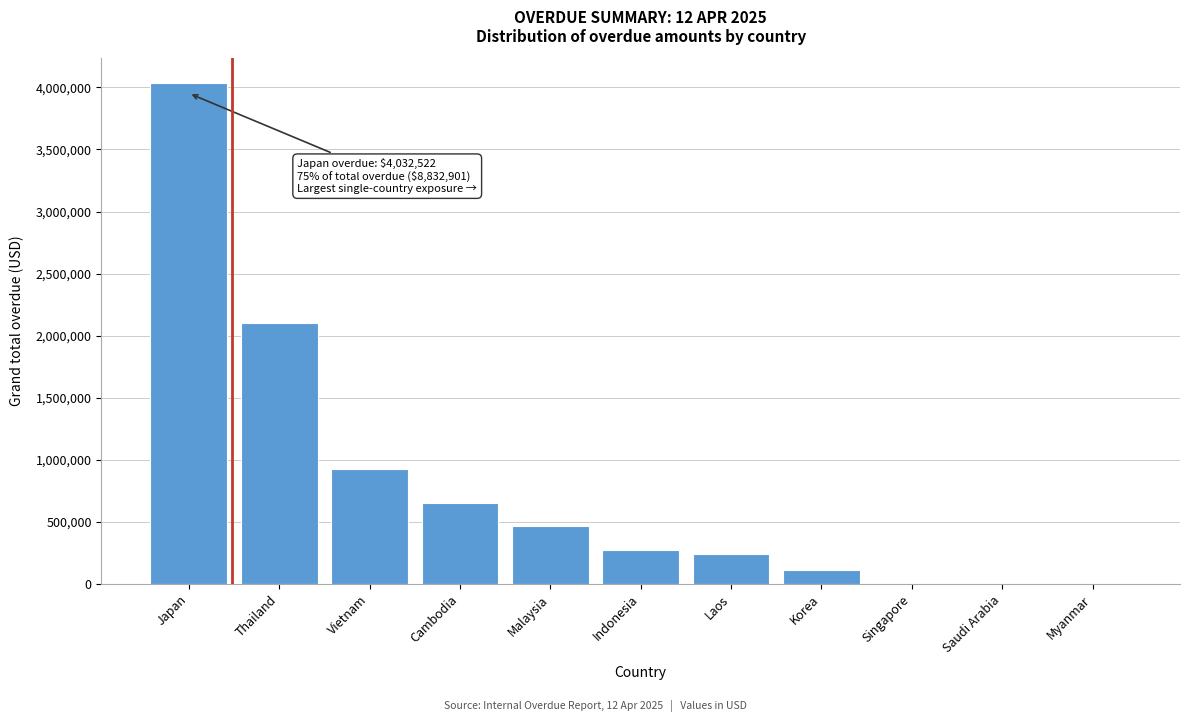

What is the approximate value at Cambodia?

655150.0